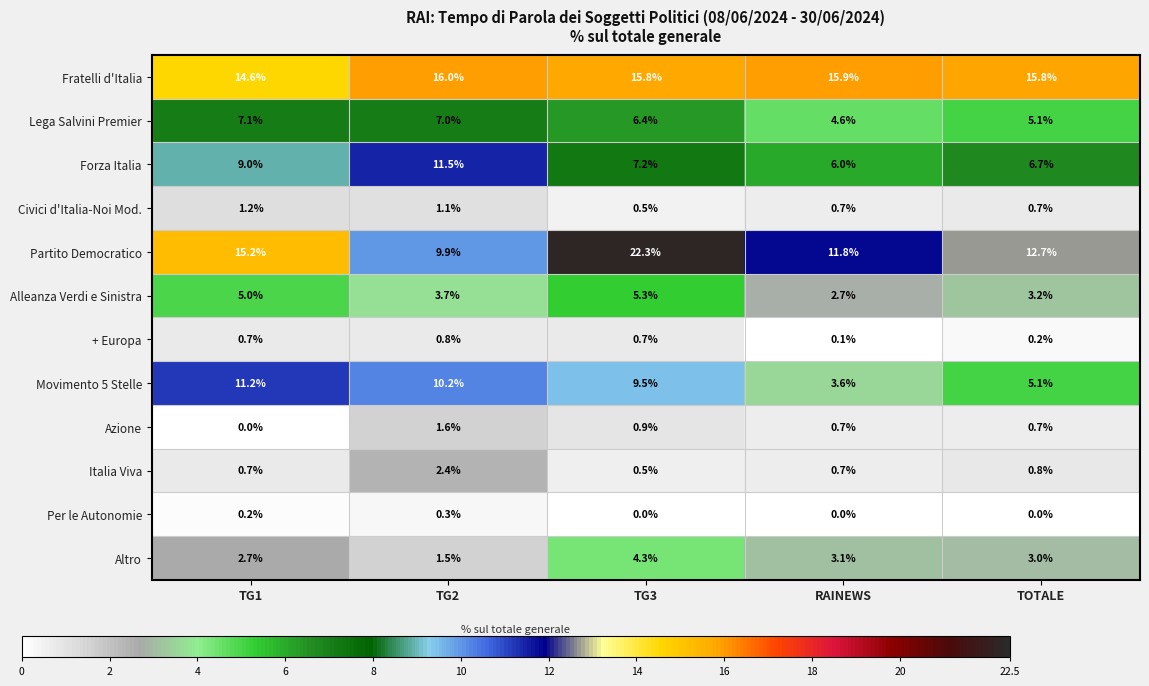

Which series has the largest total across all categories?

Fratelli d'Italia